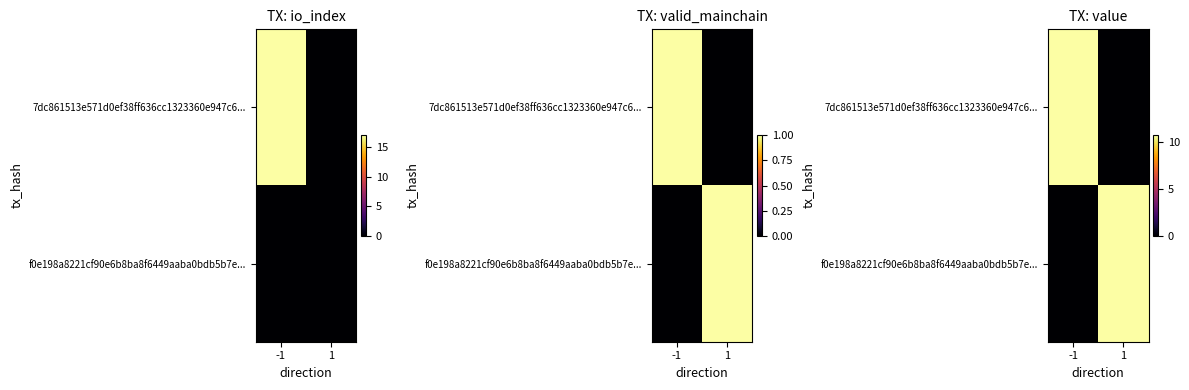

Which category has the highest value across all series?

-1